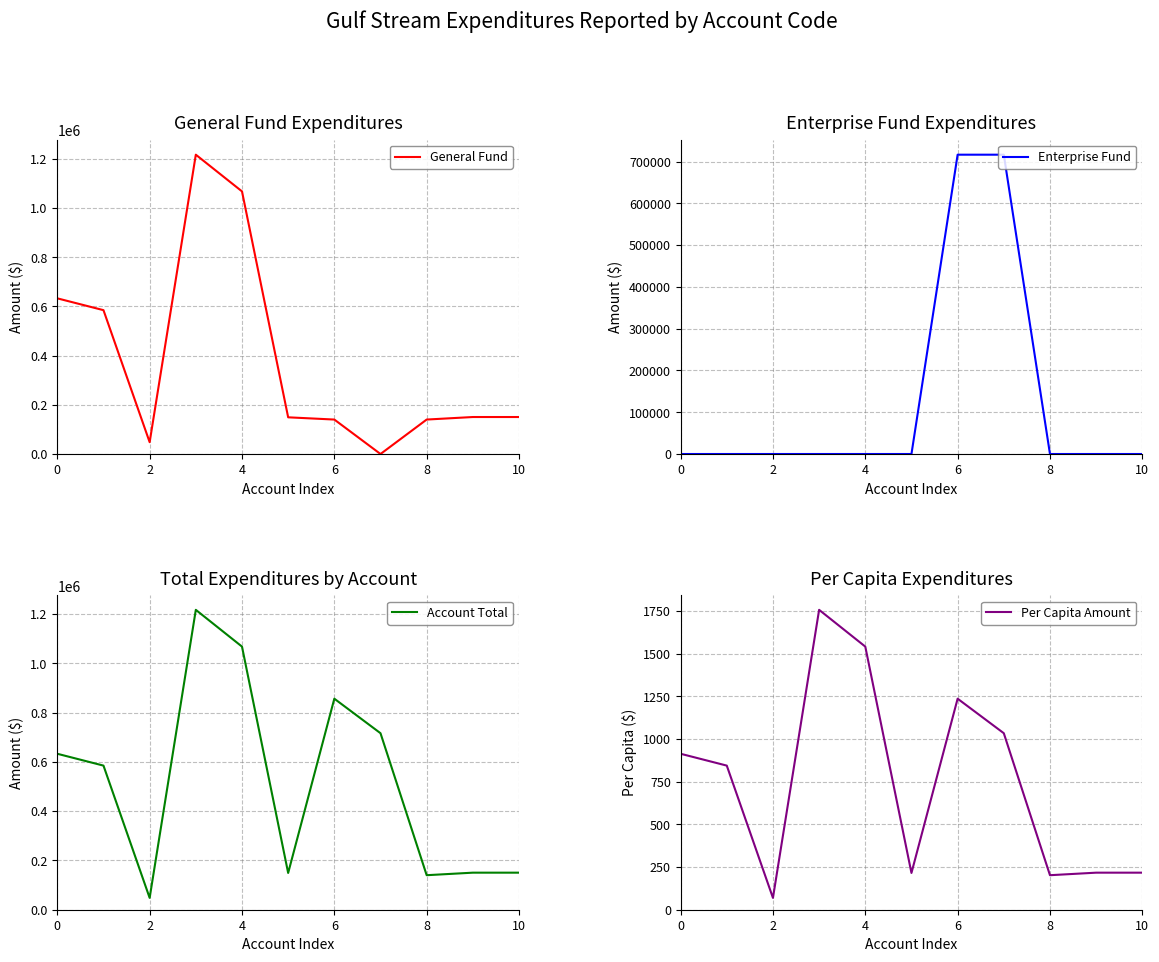

What is the difference between the General Fund values at 10 and 6?

10281